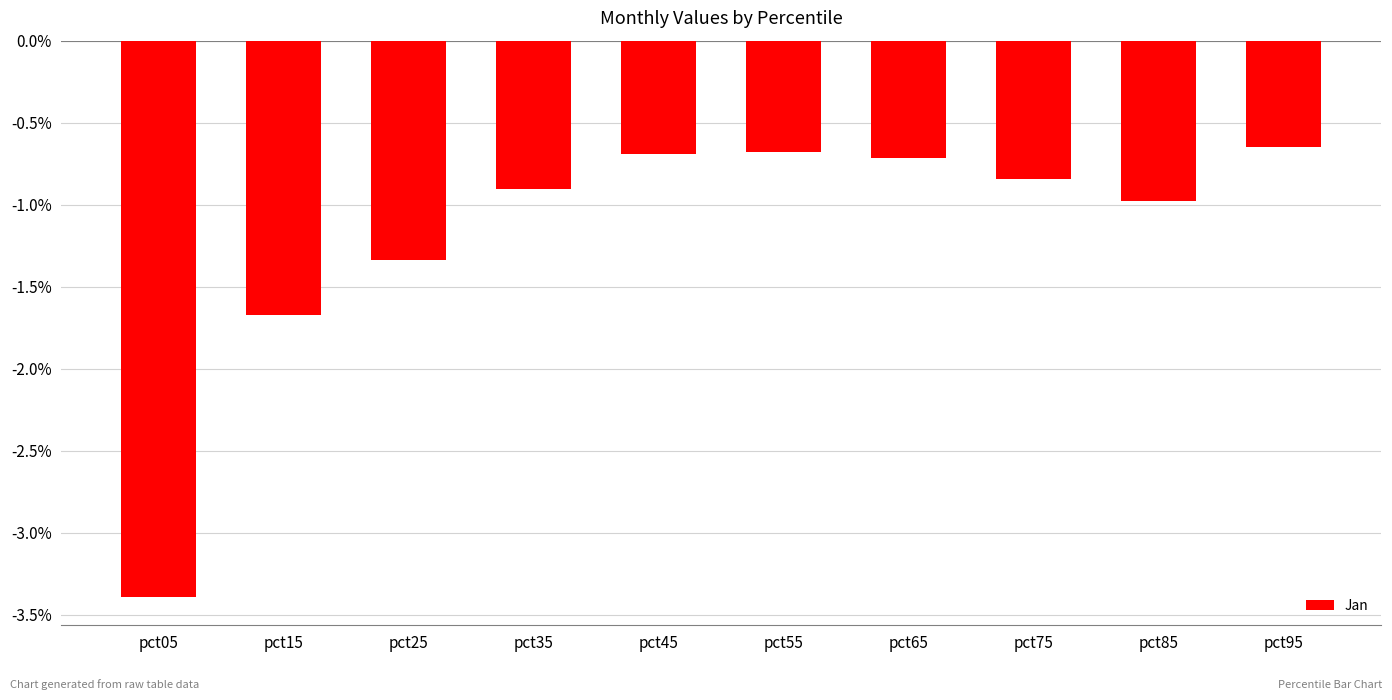

What is the average value?

-1.2